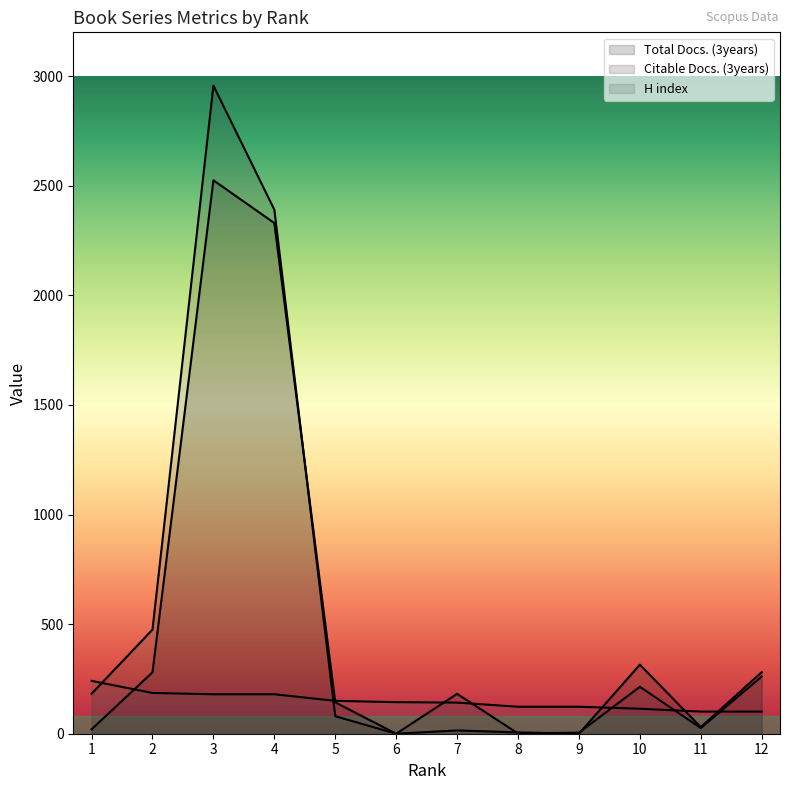

Does the chart display data point markers on the line(s)?

No